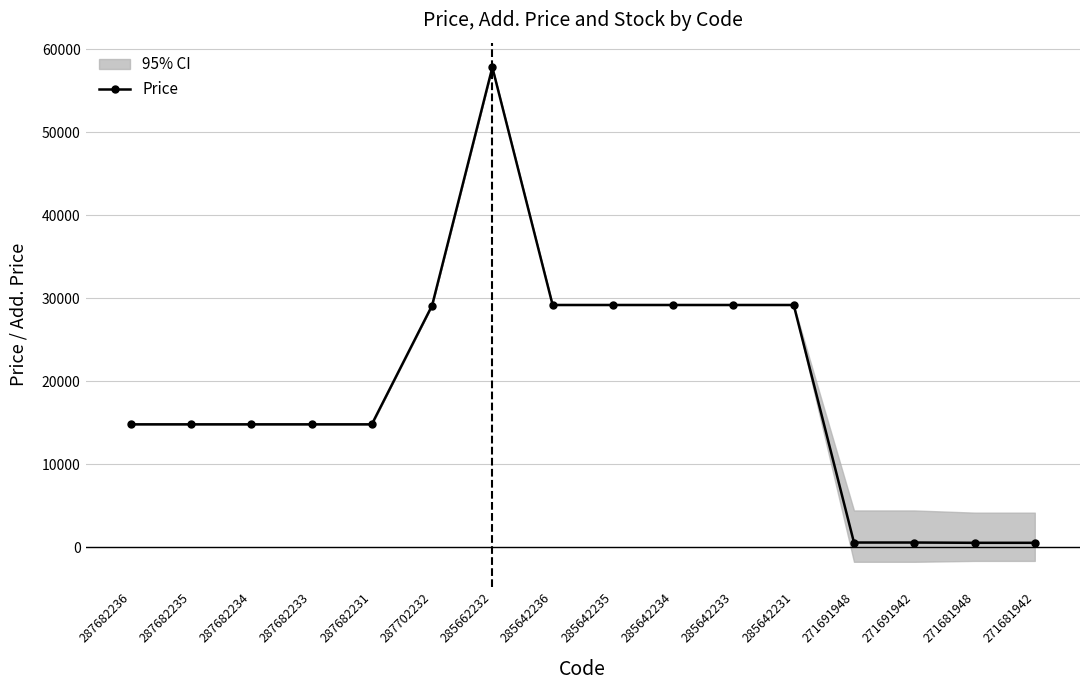

What is the value of the 5th point from the left?

14800.8